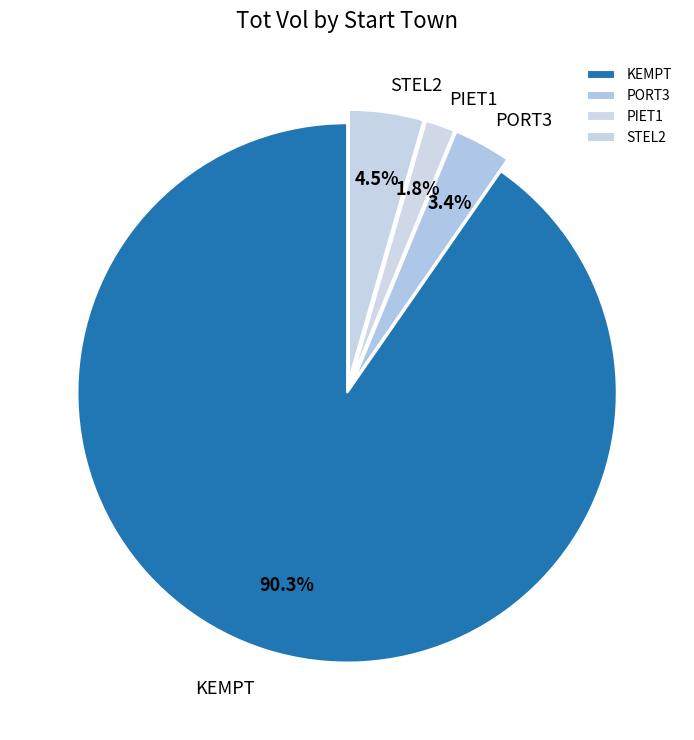

The KEMPT slice represents 1% of the pie. True or false?

False